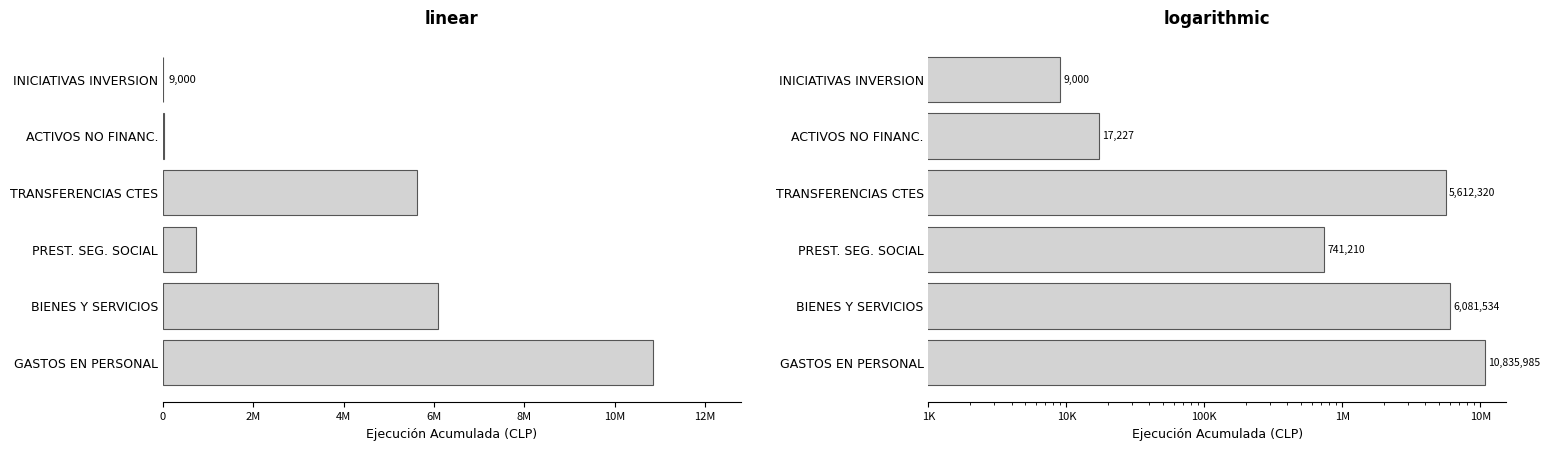

True or false: the data shows 17578272 at GASTOS EN PERSONAL.

False